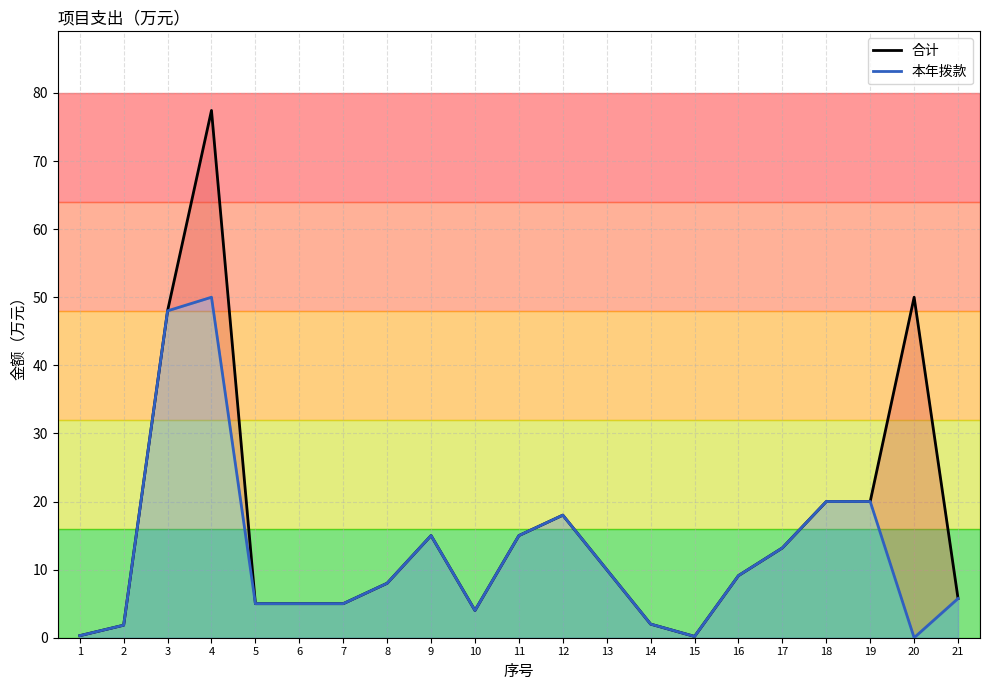

What is the approximate value of 合计 at 20?

50.0